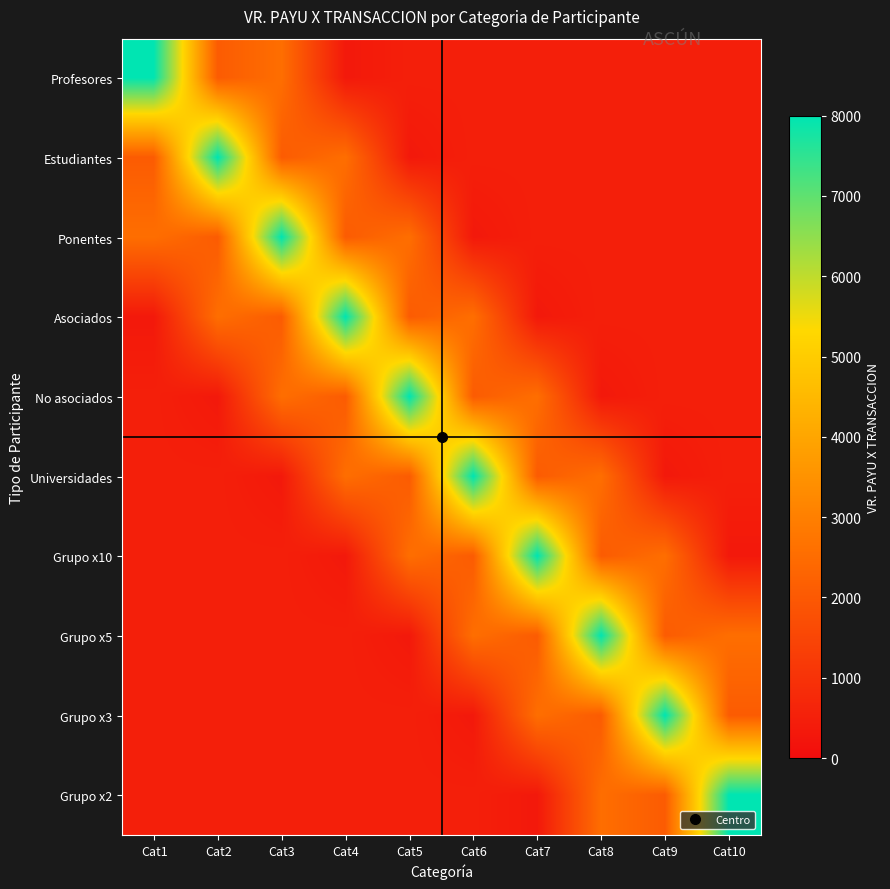

Which label corresponds to the smallest value in the chart?

Cat6